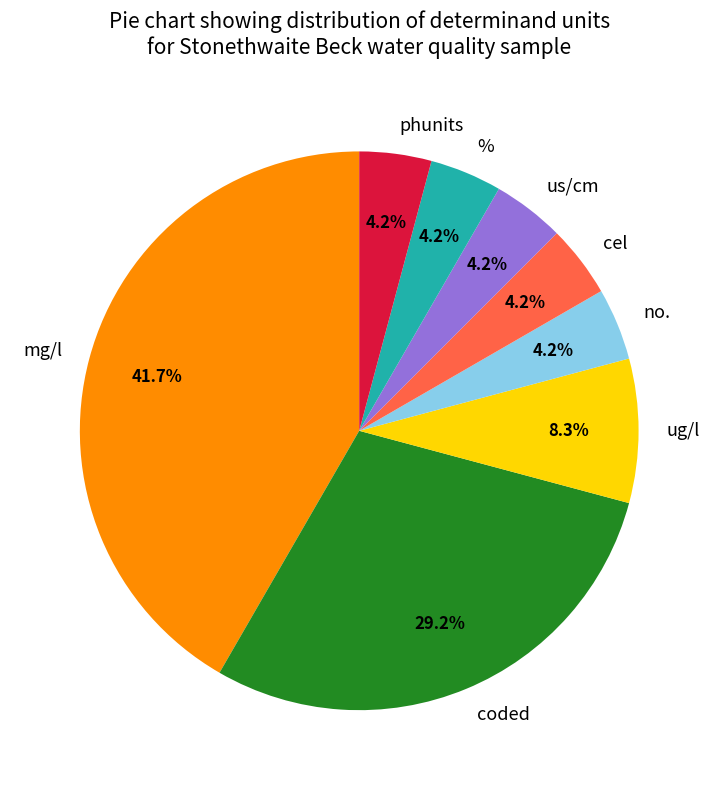

What percentage is the ug/l slice, to the nearest percent?

8%